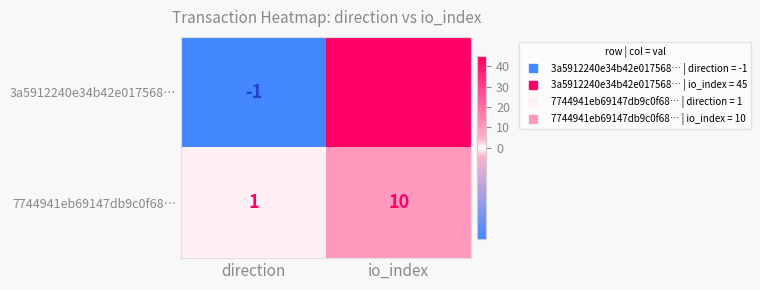

Reading left to right, extract all data points from this chart.

3a5912240e34b42e017568…: -1	45
7744941eb69147db9c0f68…: 1	10